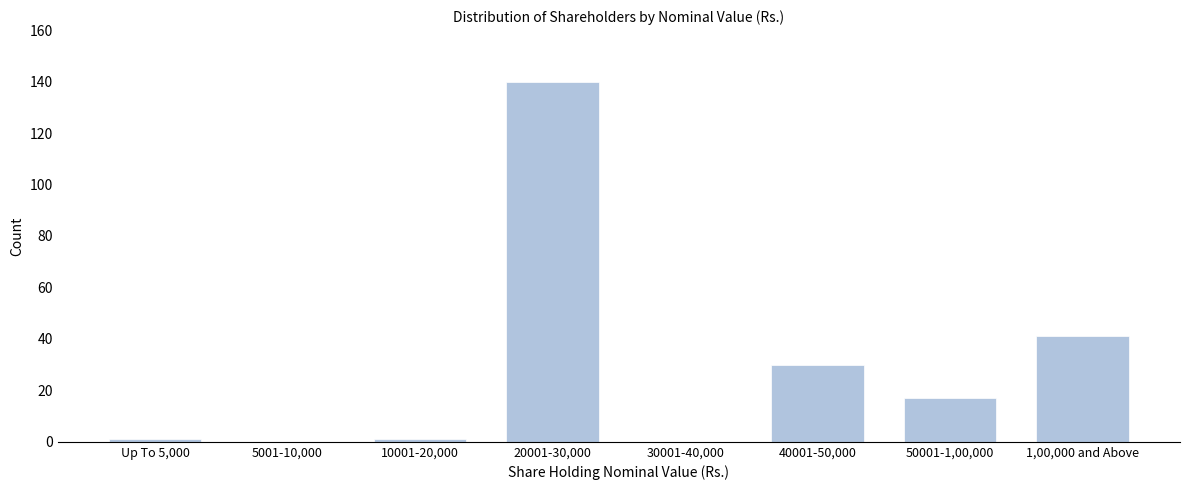

Reading right to left, what are all the values shown in this chart?

1,00,000 and Above=41	50001-1,00,000=17	40001-50,000=30	30001-40,000=0	20001-30,000=140	10001-20,000=1	5001-10,000=0	Up To 5,000=1